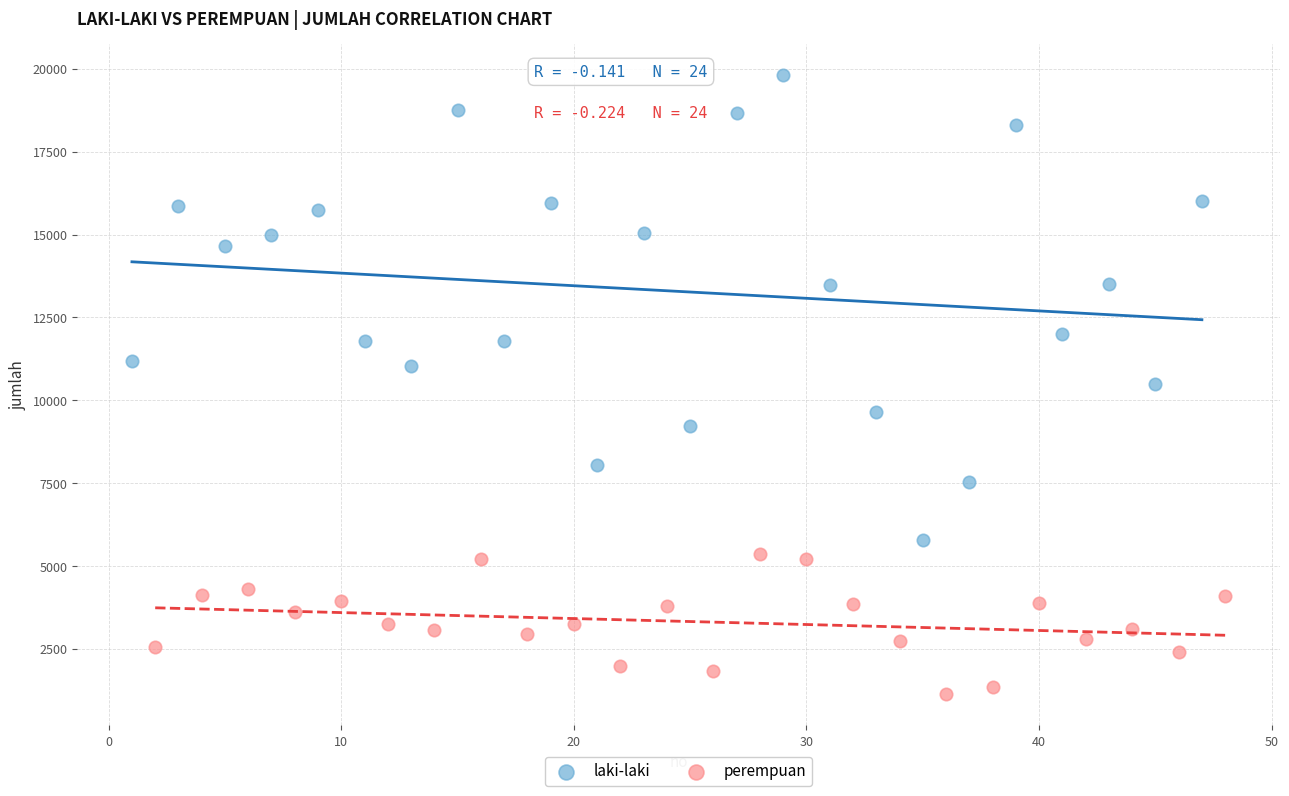

Which series contains the lowest Y value?

perempuan